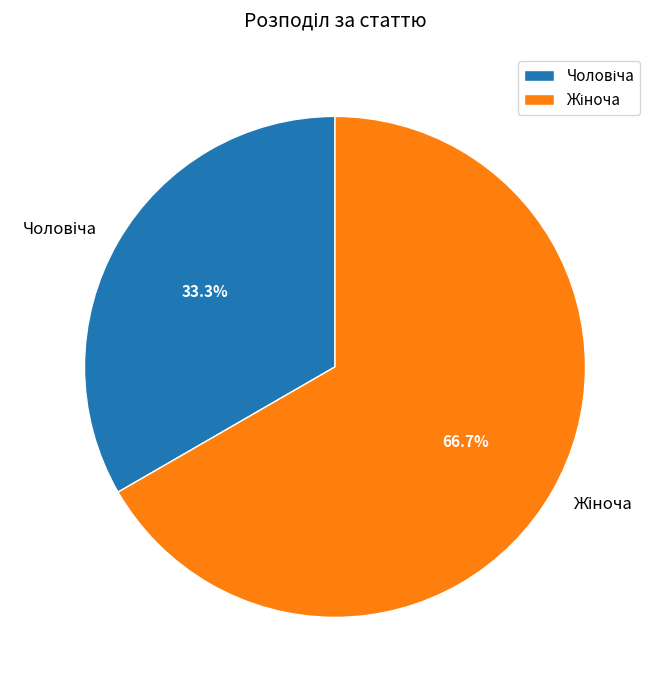

How many segments does this pie chart have?

2